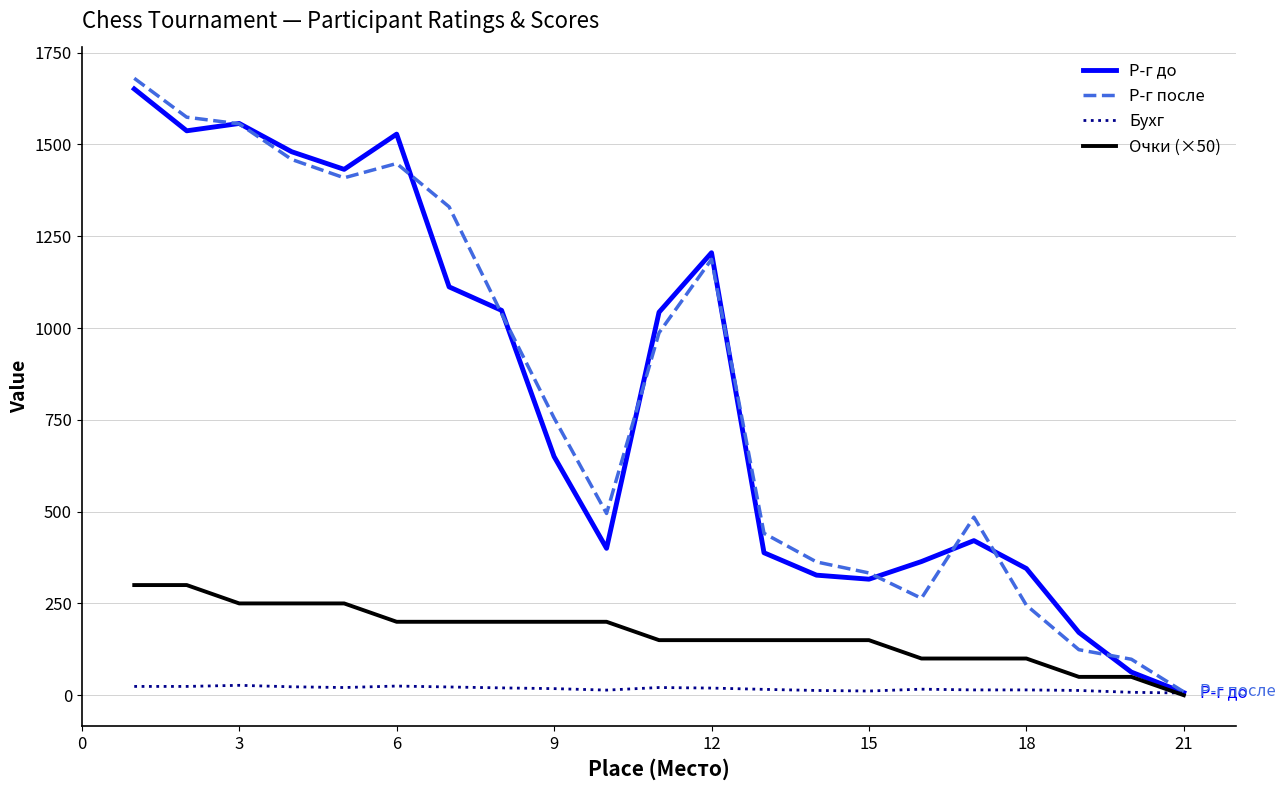

Which series has the largest range (max minus min)?

Р-г после